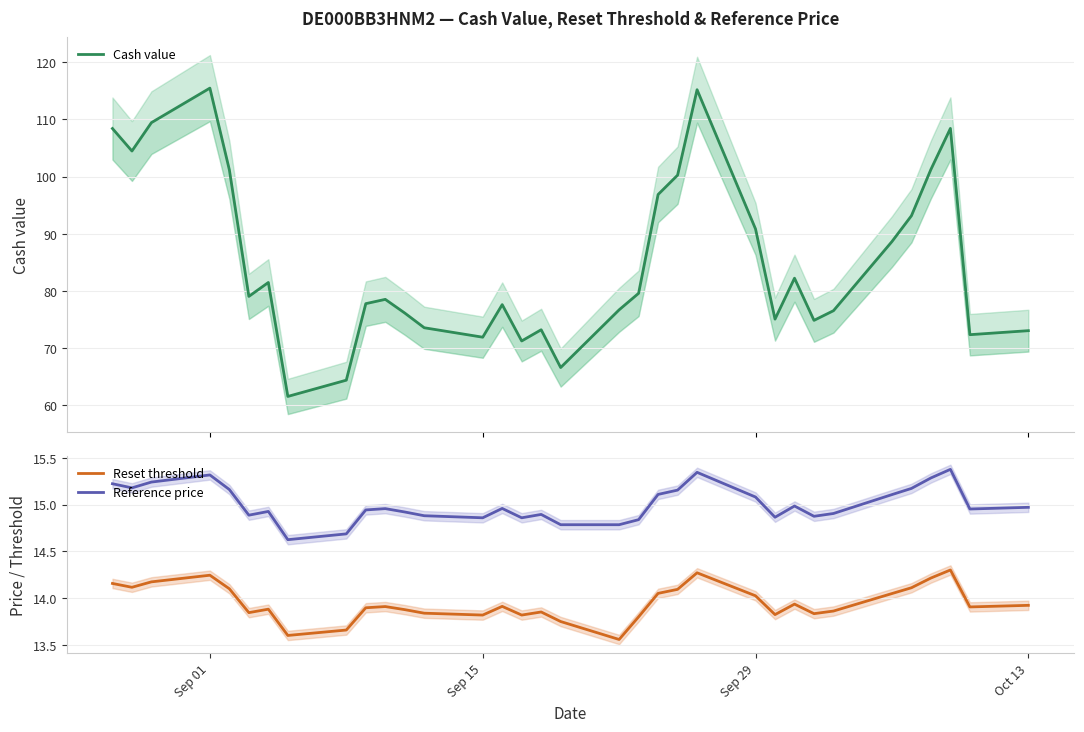

True or false: Reset threshold and Reference price intersect in this chart.

False